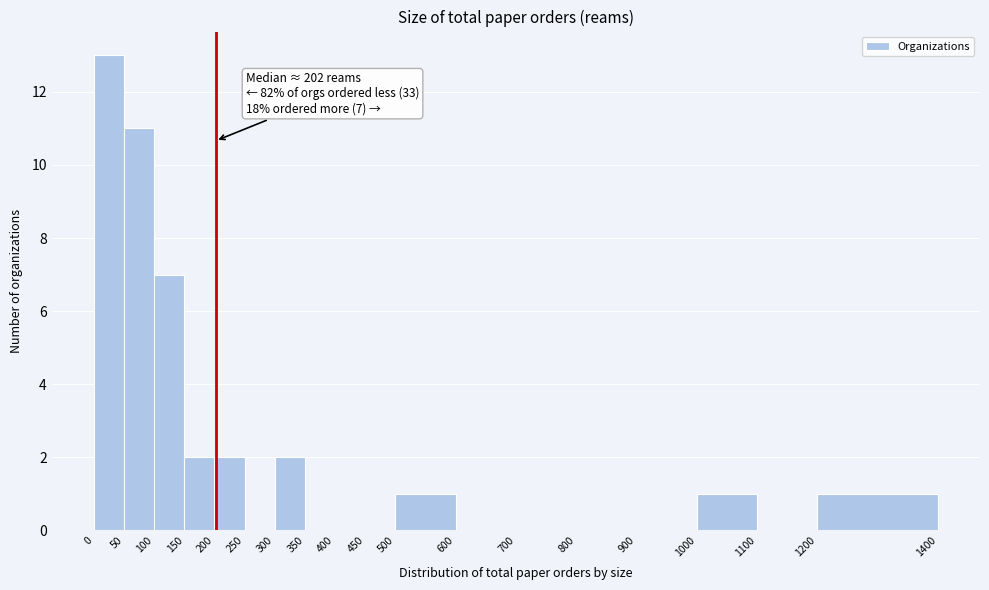

Which range on the x-axis has the tallest bar?

0 to 50